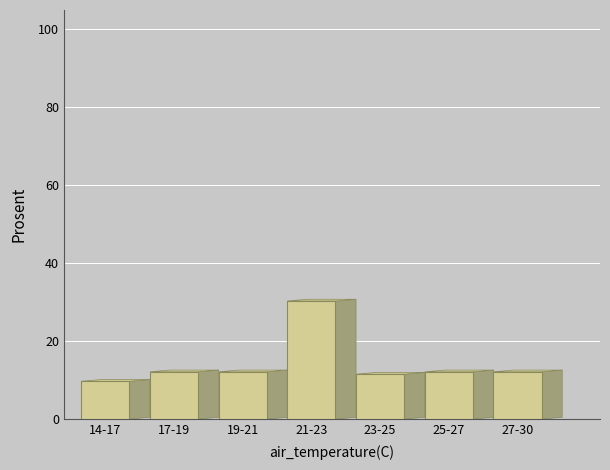

Reading left to right, transcribe all the data shown in this chart.

14-17=9.7	17-19=12.1	19-21=12.1	21-23=30.3	23-25=11.5	25-27=12.1	27-30=12.1